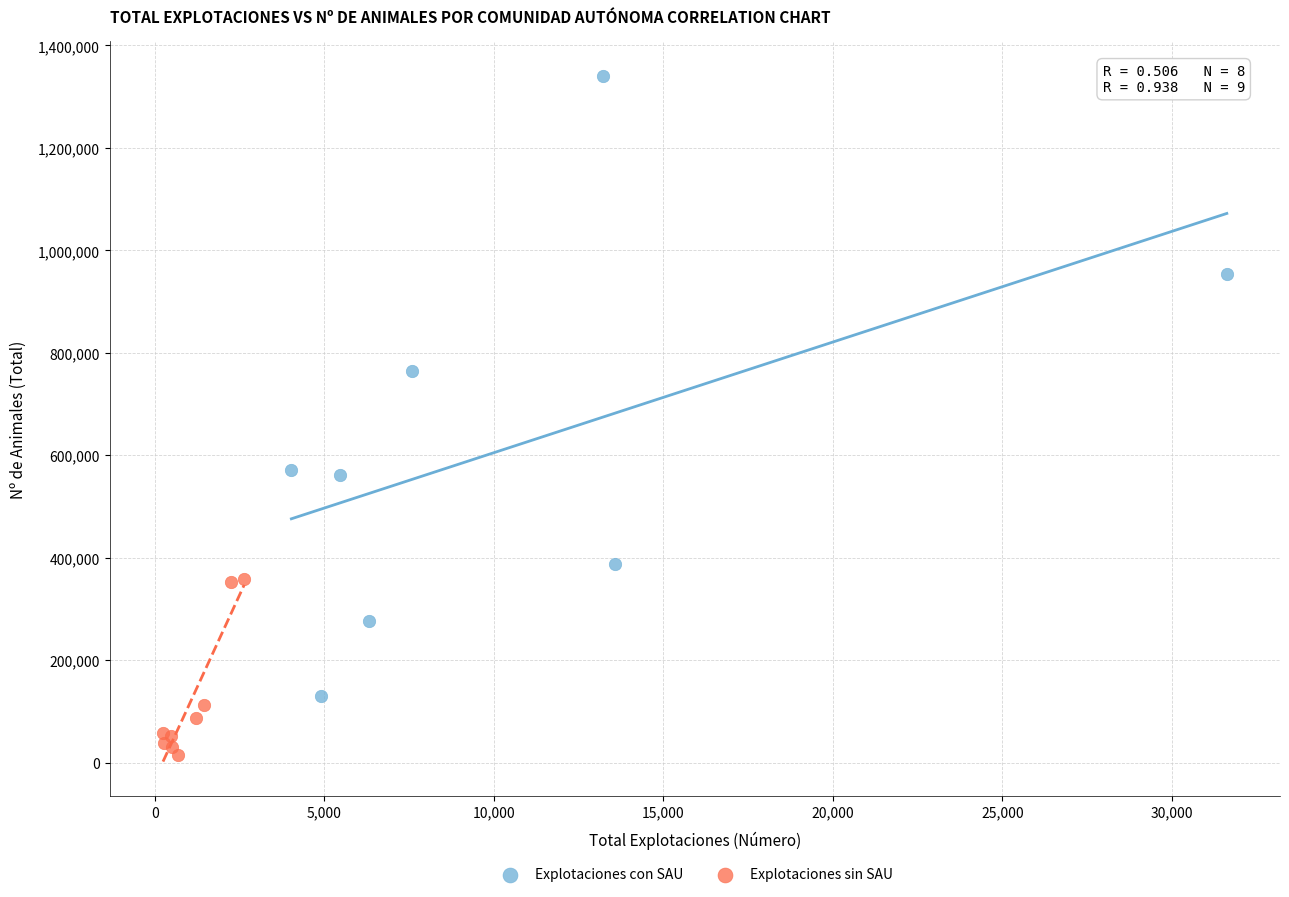

Which series reaches the minimum Y coordinate?

Explotaciones sin SAU